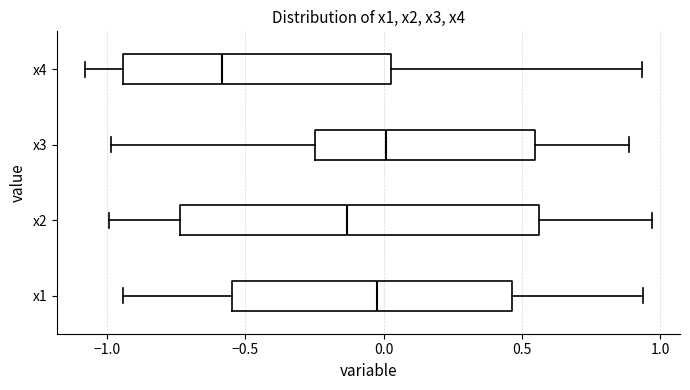

Which box has the furthest to the left median line?

x4